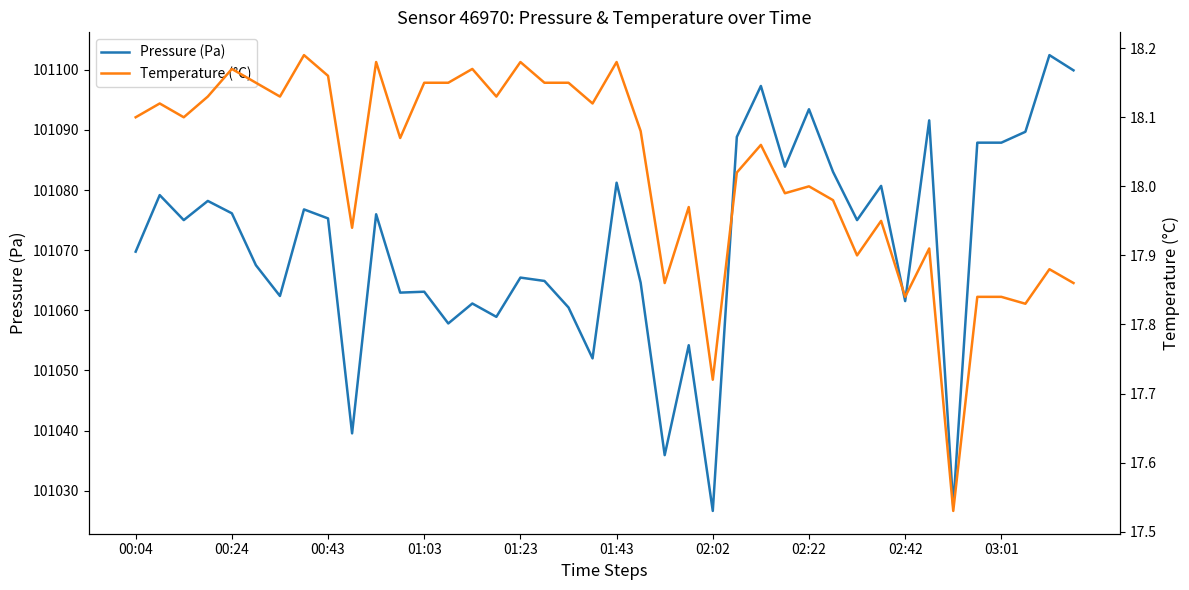

At which category is the sum across all series the highest?

38